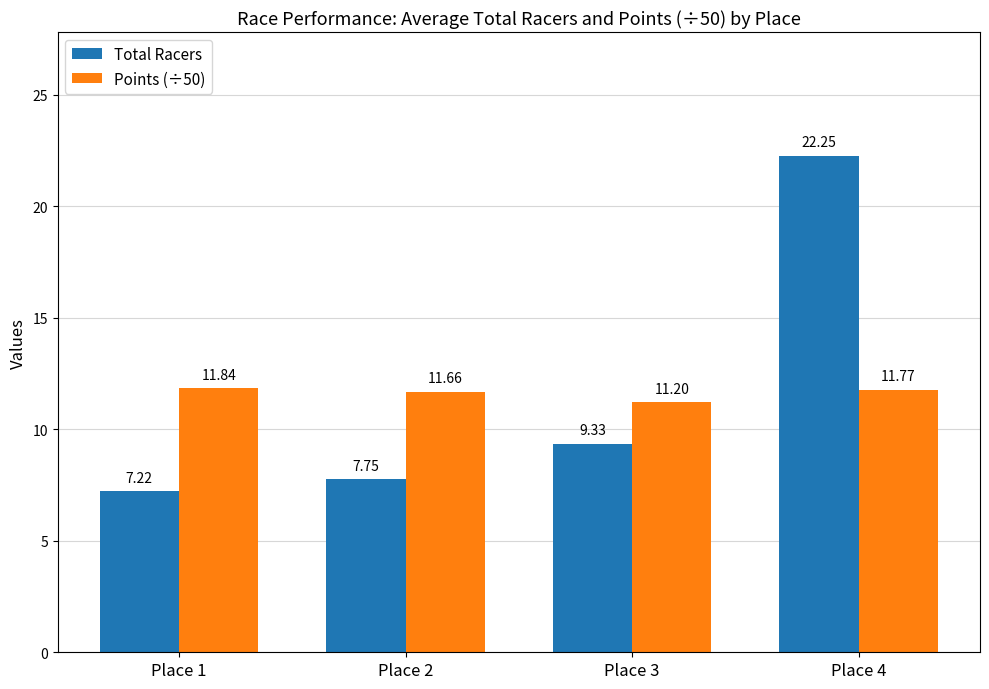

What are all the series names shown in the legend?

Total Racers, Points (÷50)